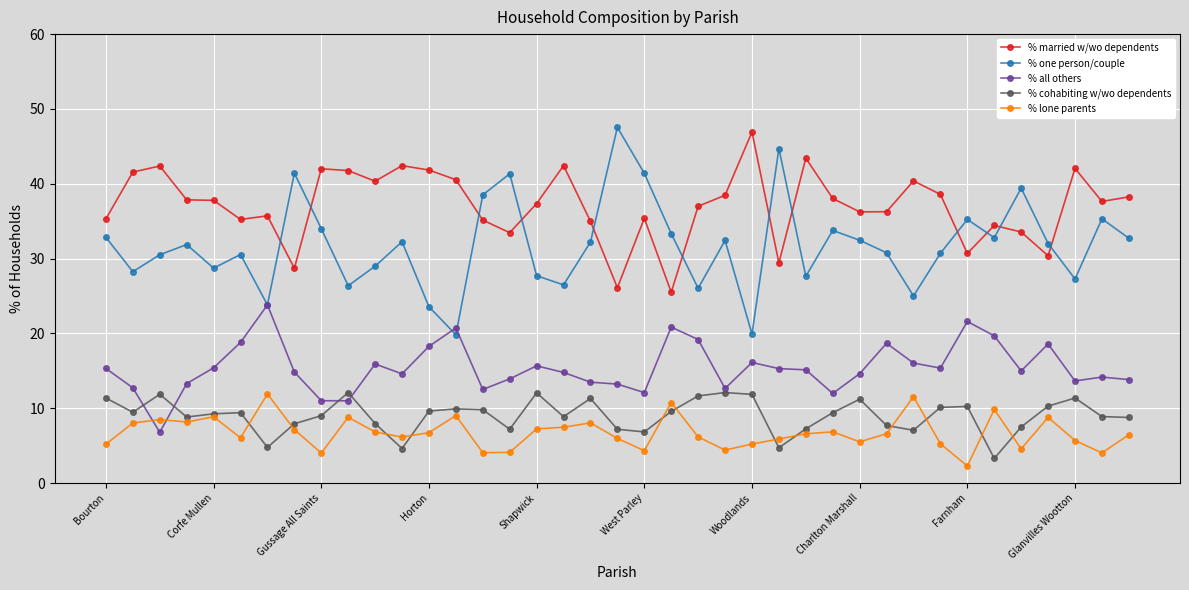

Which series has the largest range (max minus min)?

% one person/couple